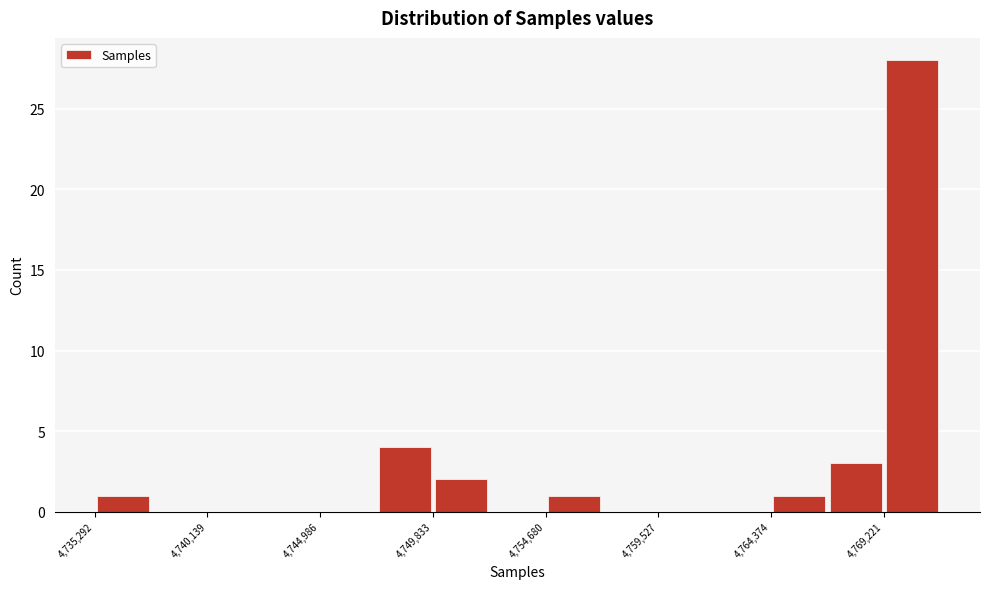

Reading left to right, list every bar in this chart as the range it spans on the x-axis followed by its height. Neither the bar edges nor the heights are printed on the chart, so give them approximately, as read against the axes.

4735500 to 4737500: 1
4737500 to 4740000: 0
4740000 to 4742500: 0
4742500 to 4745000: 0
4745000 to 4747500: 0
4747500 to 4750000: 4
4750000 to 4752500: 2
4752500 to 4754500: 0
4754500 to 4757000: 1
4757000 to 4759500: 0
4759500 to 4762000: 0
4762000 to 4764500: 0
4764500 to 4767000: 1
4767000 to 4769000: 3
4769000 to 4771500: 28